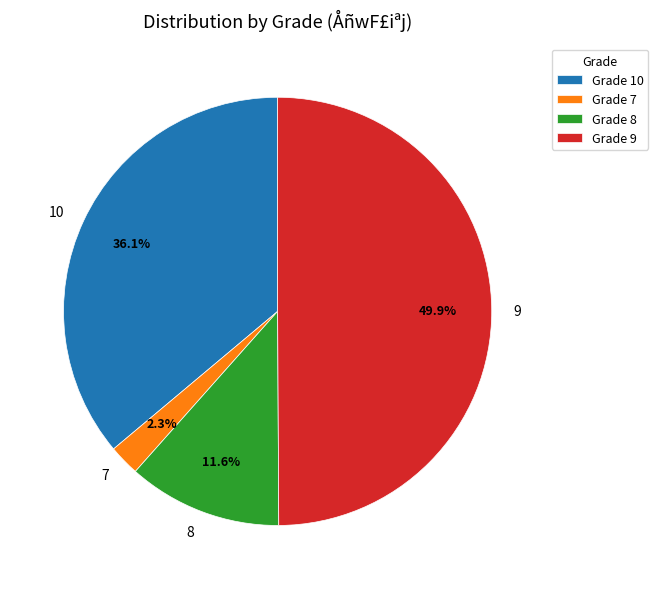

Between Grade 7 and Grade 8, which is larger?

Grade 8